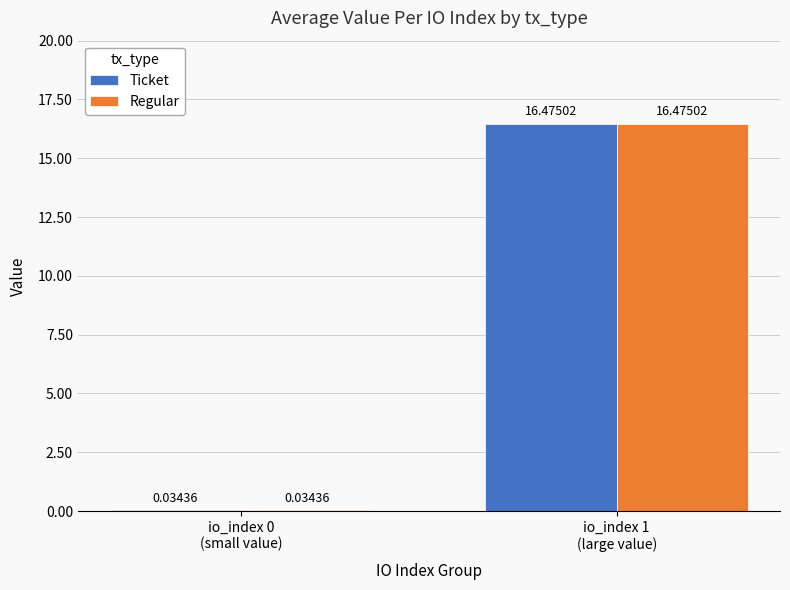

What is the sum of all Ticket values?

16.5